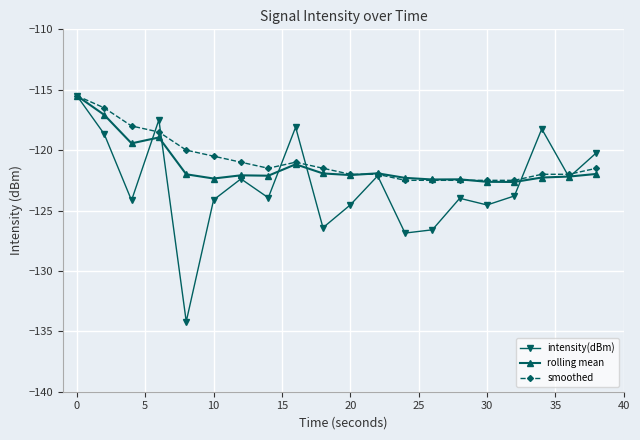

True or false: smoothed and intensity(dBm) intersect in this chart.

True